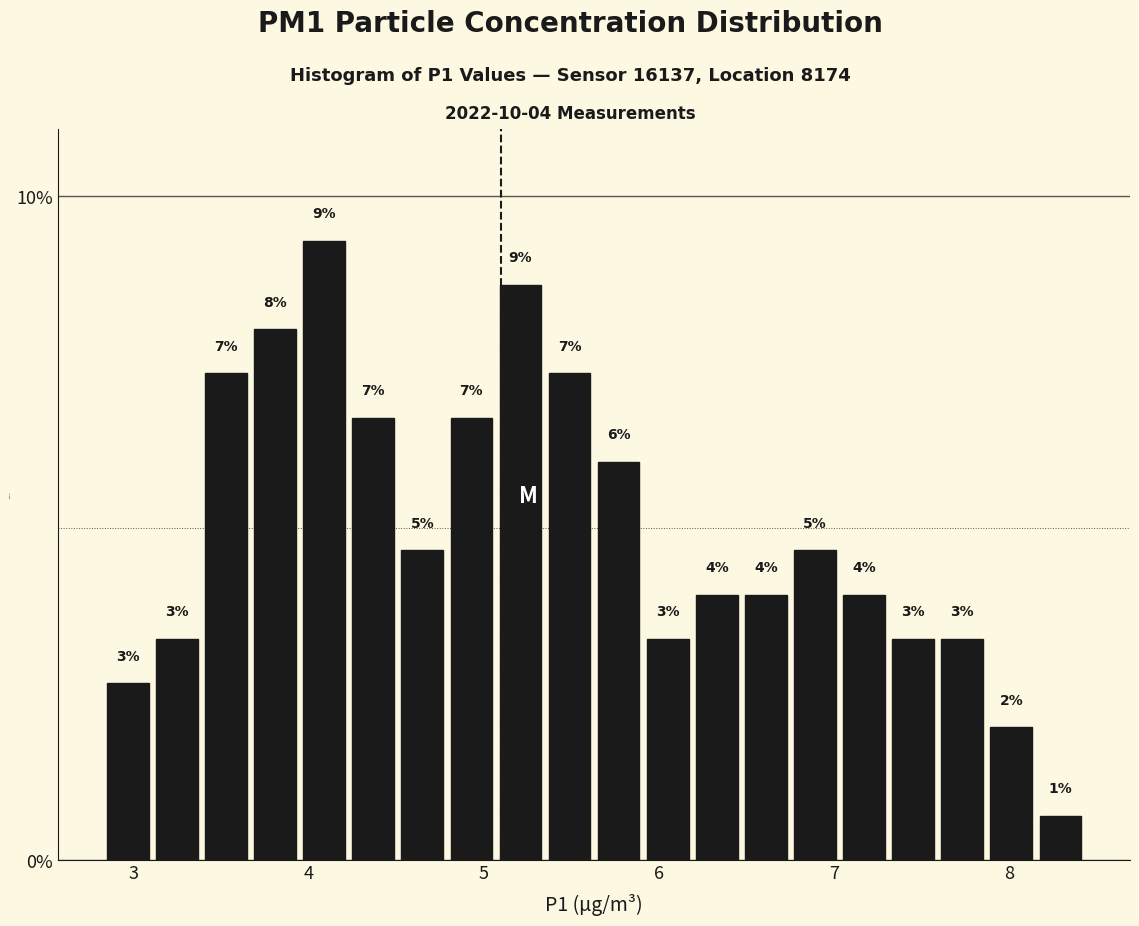

Around what value on the x-axis is the tallest bar? Give the approximate position of its centre, as read against the axis.

4.1